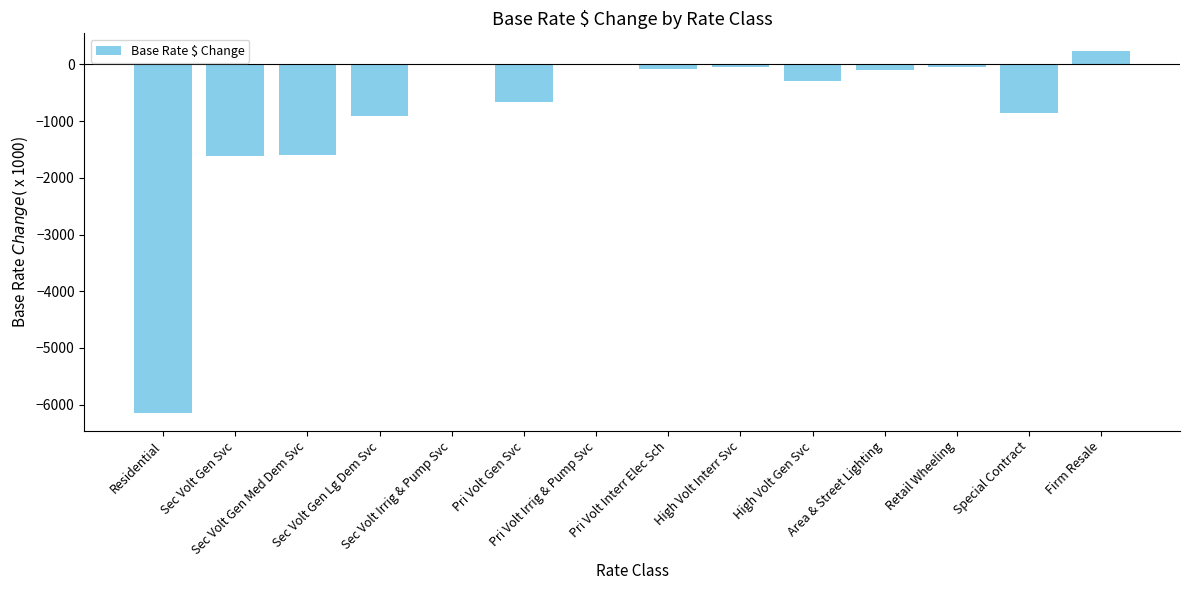

What is the maximum value shown in the chart?

231.1